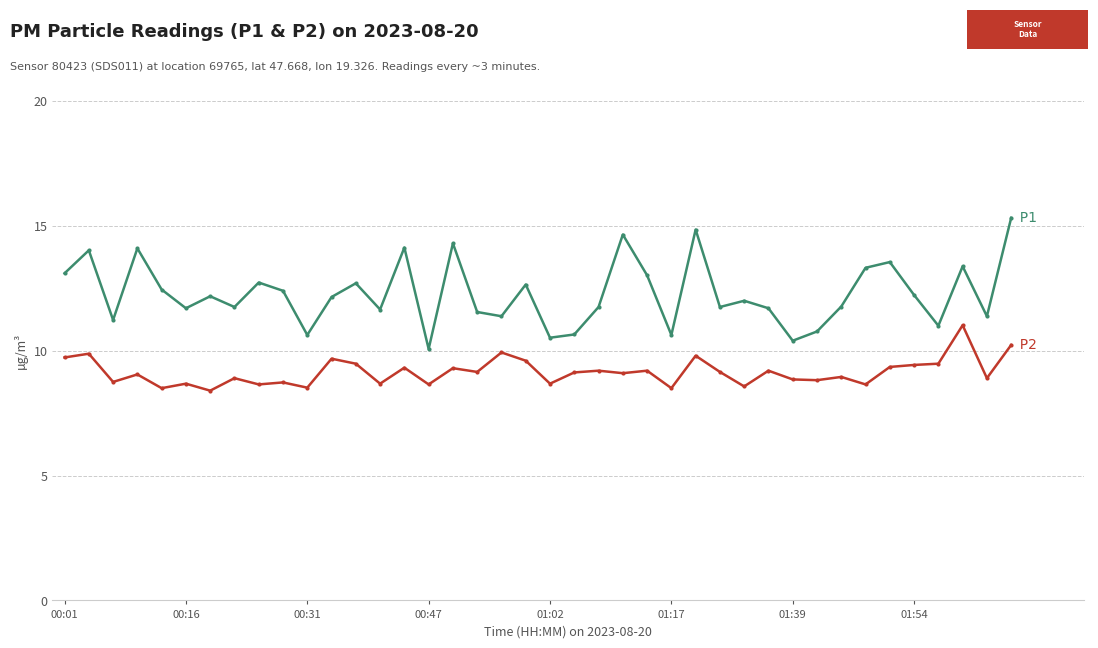

How many lines are shown in the chart?

2